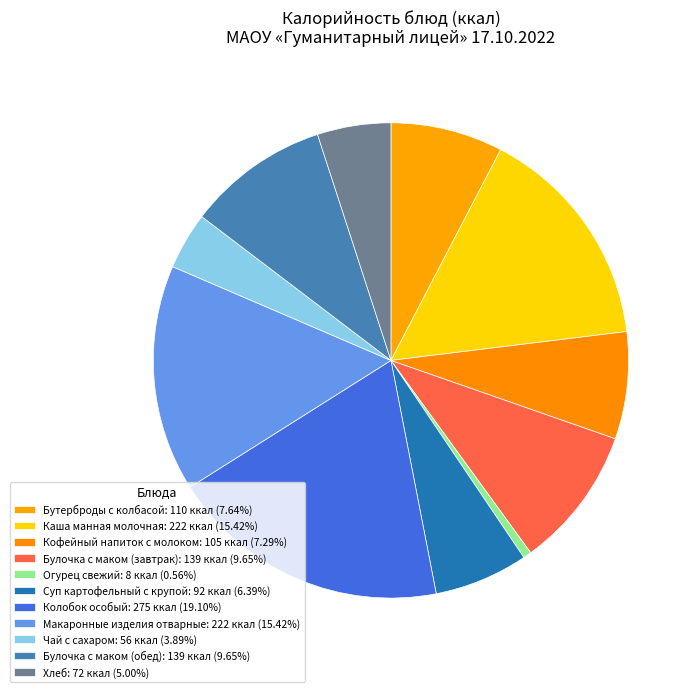

Count the number of slices in the pie.

11